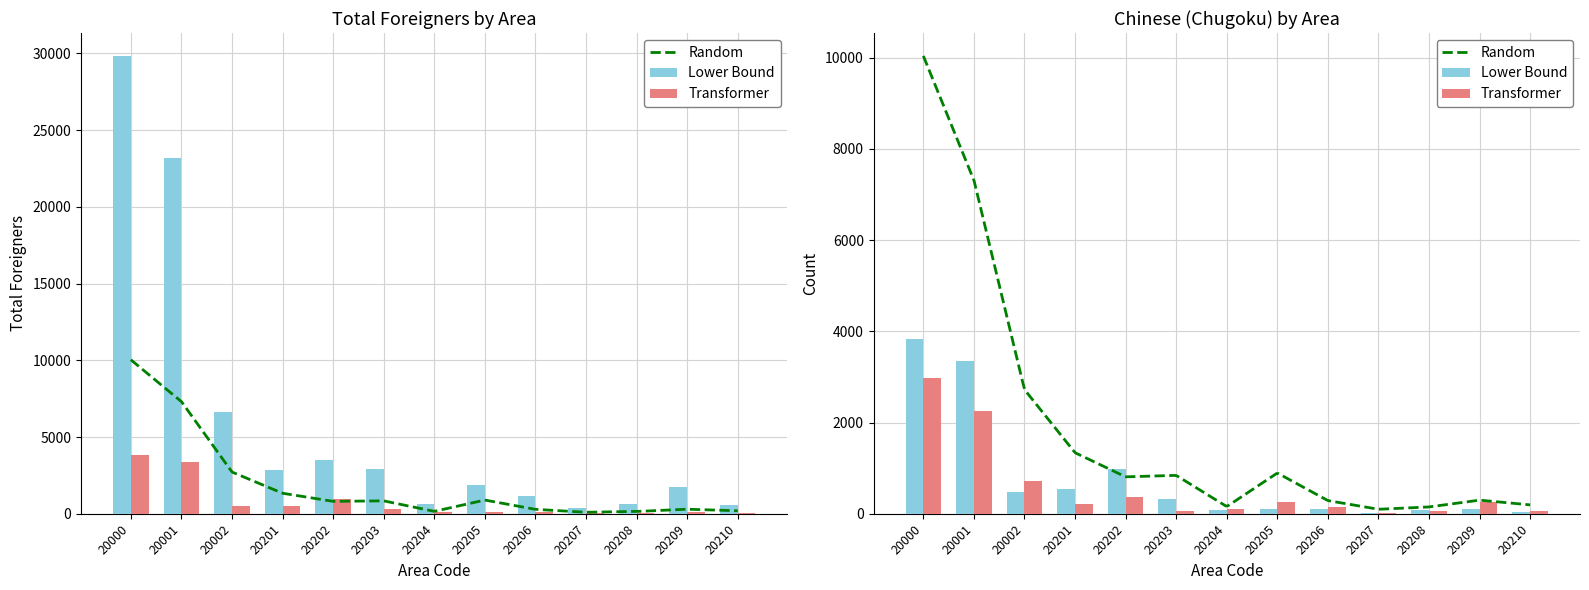

Where does the Transformer series first go above 115?

20000